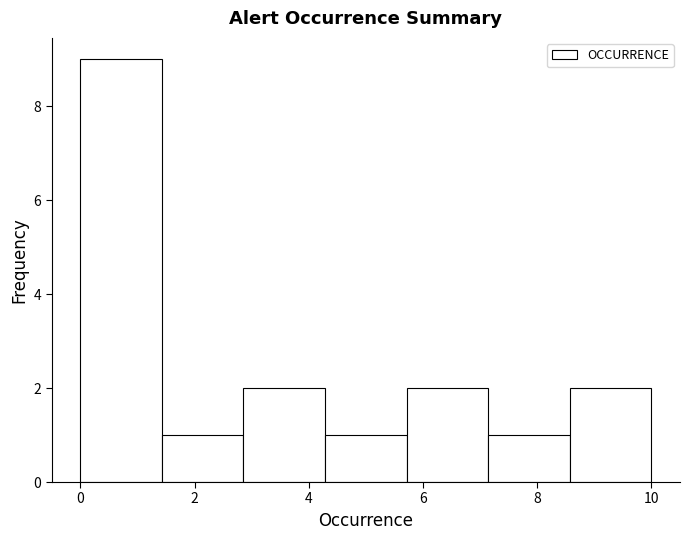

Reading left to right, transcribe this chart: for each bar, give the range it covers on the x-axis and its height. Neither the bar edges nor the heights are printed on the chart, so give them approximately, as read against the axes.

0.0 to 1.4: 9
1.4 to 2.8: 1
2.8 to 4.2: 2
4.2 to 5.8: 1
5.8 to 7.2: 2
7.2 to 8.6: 1
8.6 to 10.0: 2